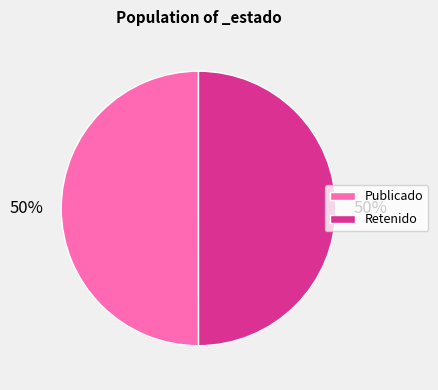

How many segments does this pie chart have?

2